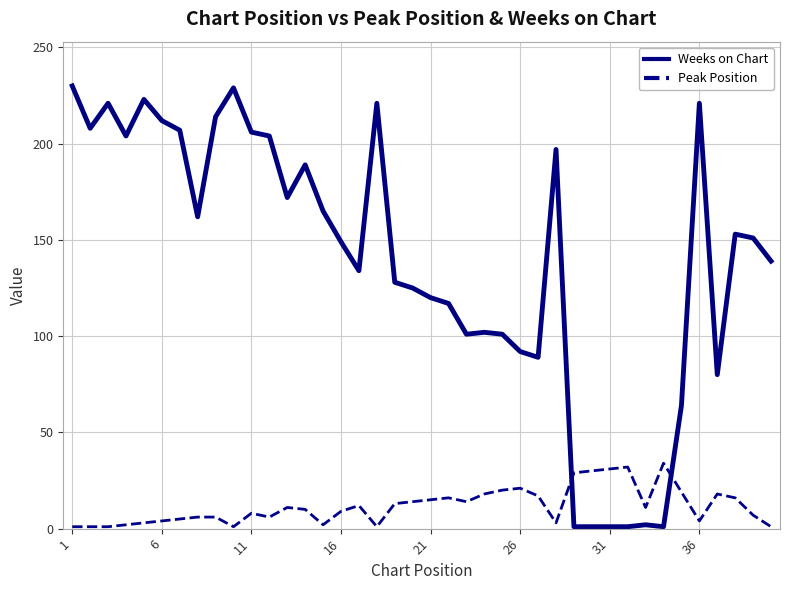

Rank the series by their average value, from lowest to highest.

Peak Position, Weeks on Chart